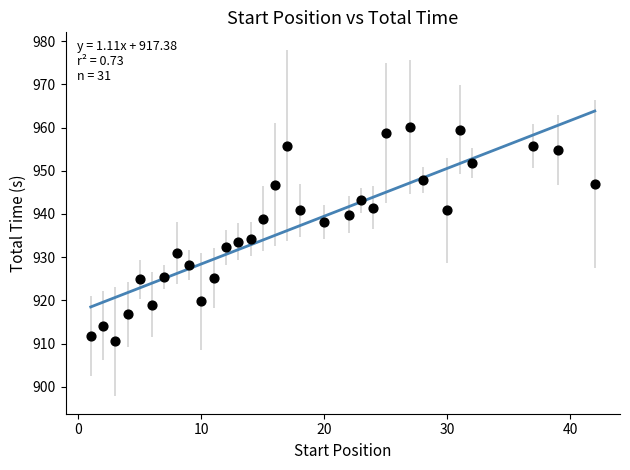

What is the range of X values (max minus min)?

41.0